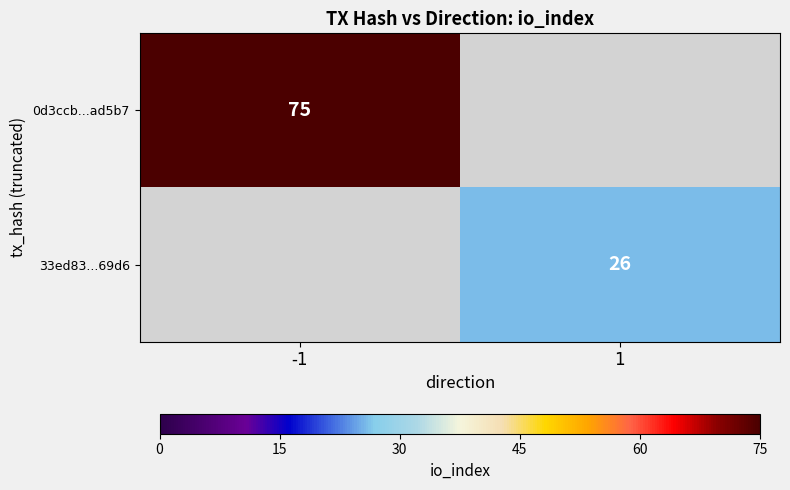

At which category is the sum across all series the highest?

-1